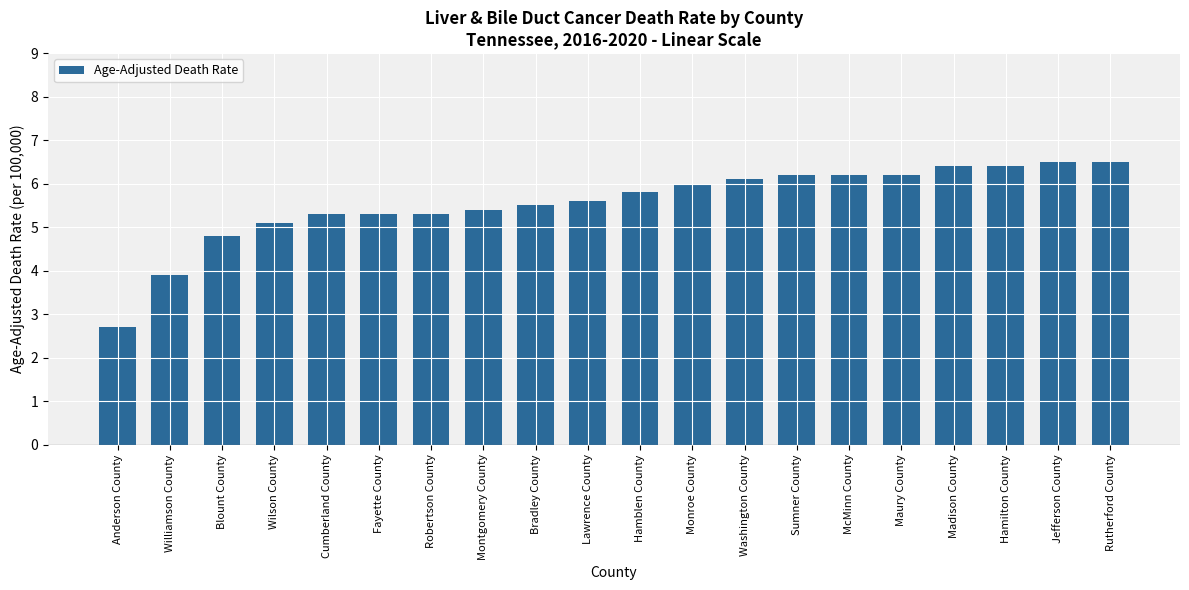

What is the approximate value at Sumner County?

6.2